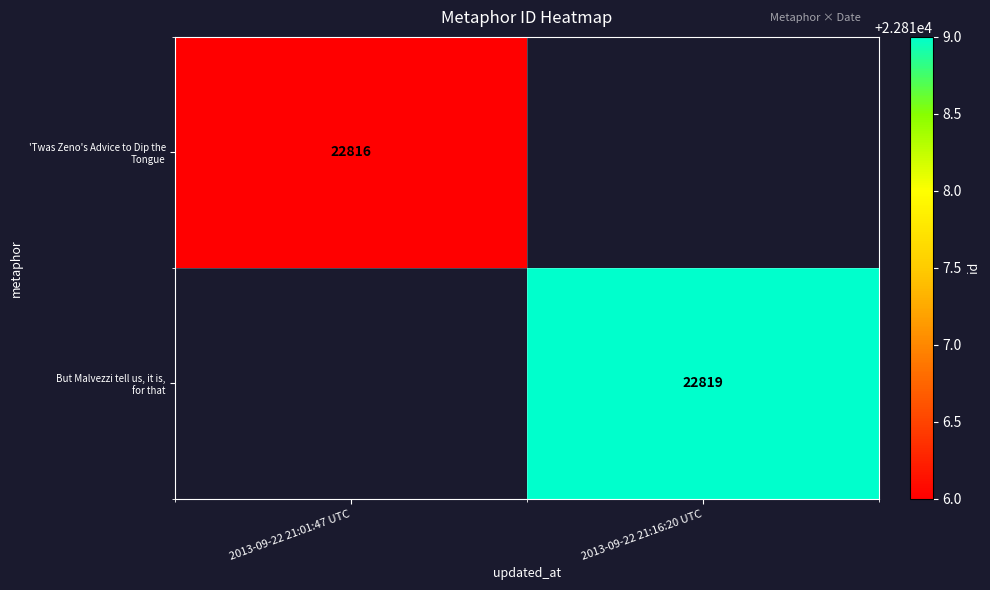

Is it true that But Malvezzi tell us, it is, for that equals 11487.1 at 2013-09-22 21:16:20 UTC?

False